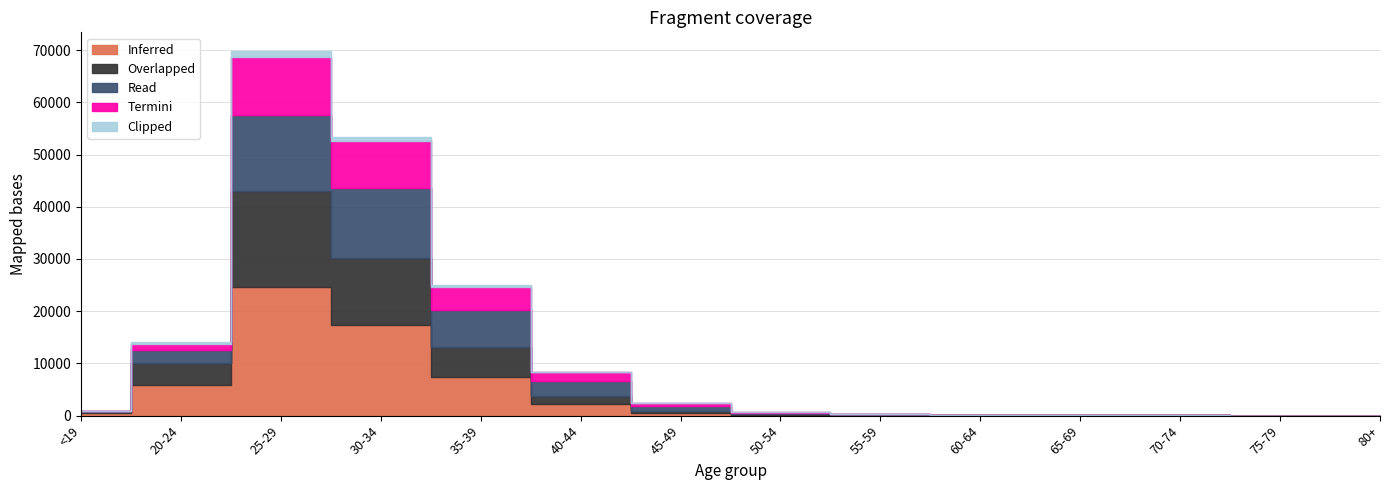

Where does the Read series first go above 300?

20-24